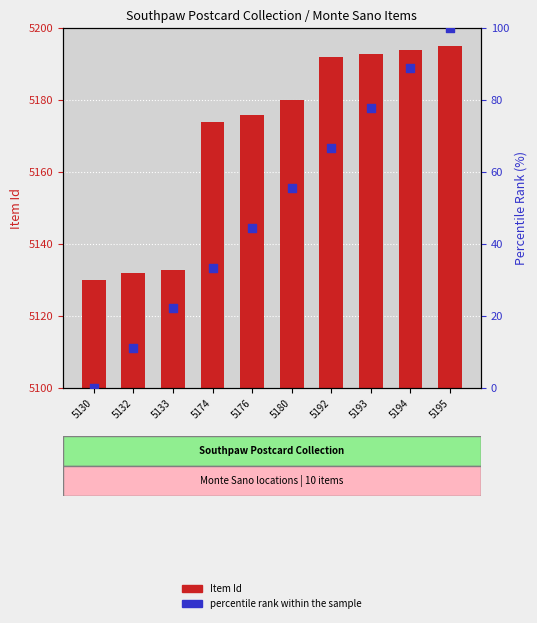

What is the total value across all series at 5174?

5207.3